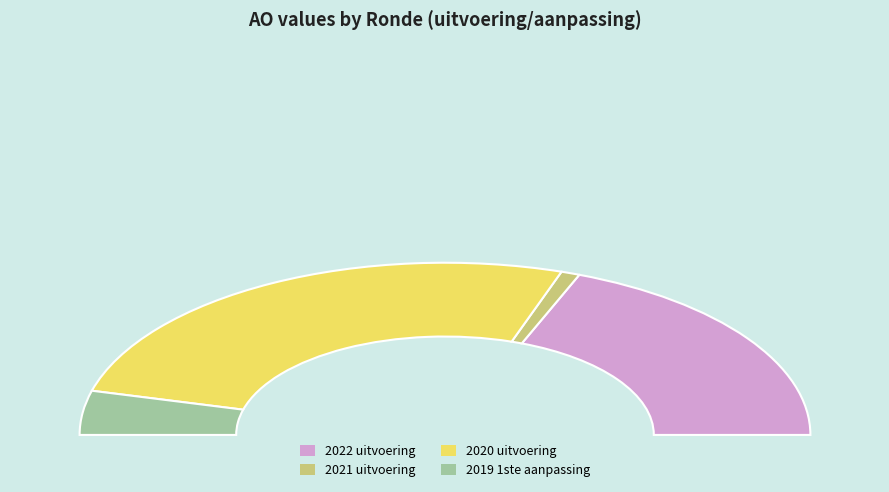

To the nearest percent, what is the difference between the largest and smallest slice percentages?

50%